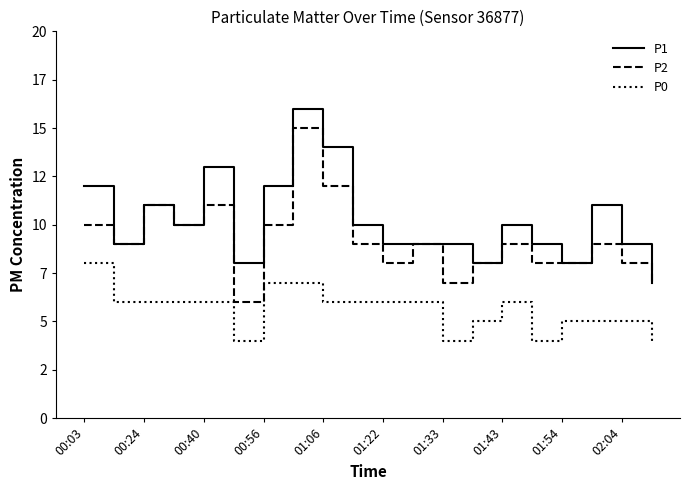

How many interior local valleys does the P0 series have?

3